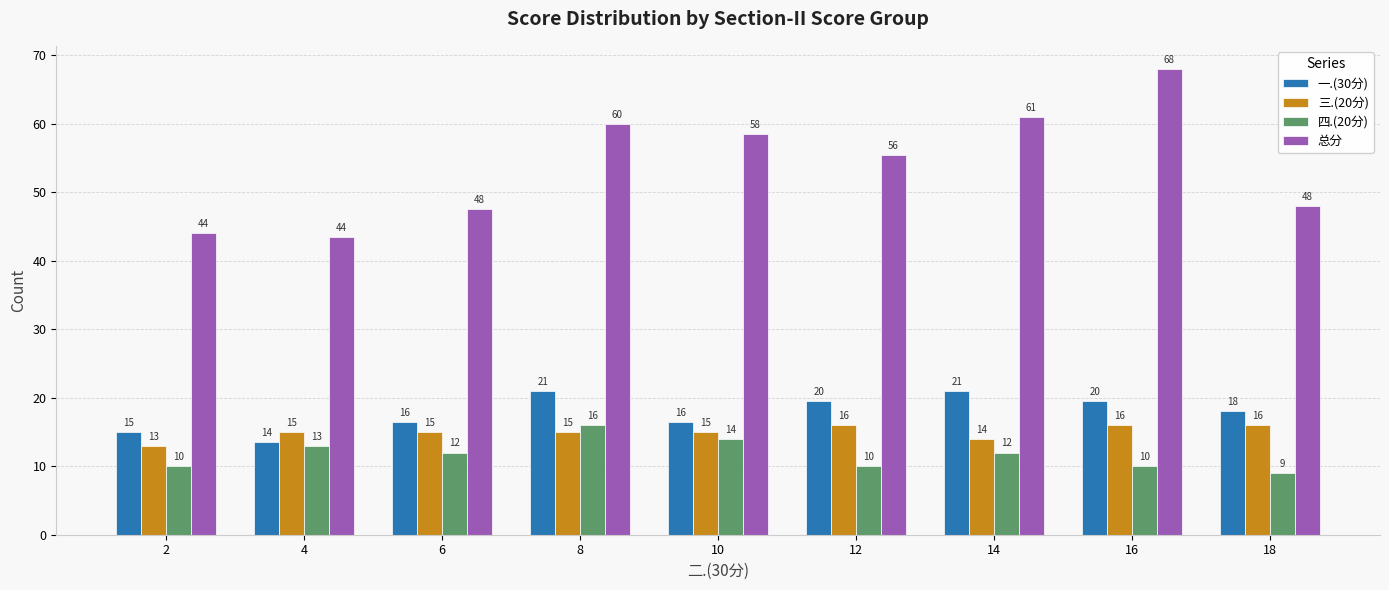

What is the greatest value displayed?

68.0